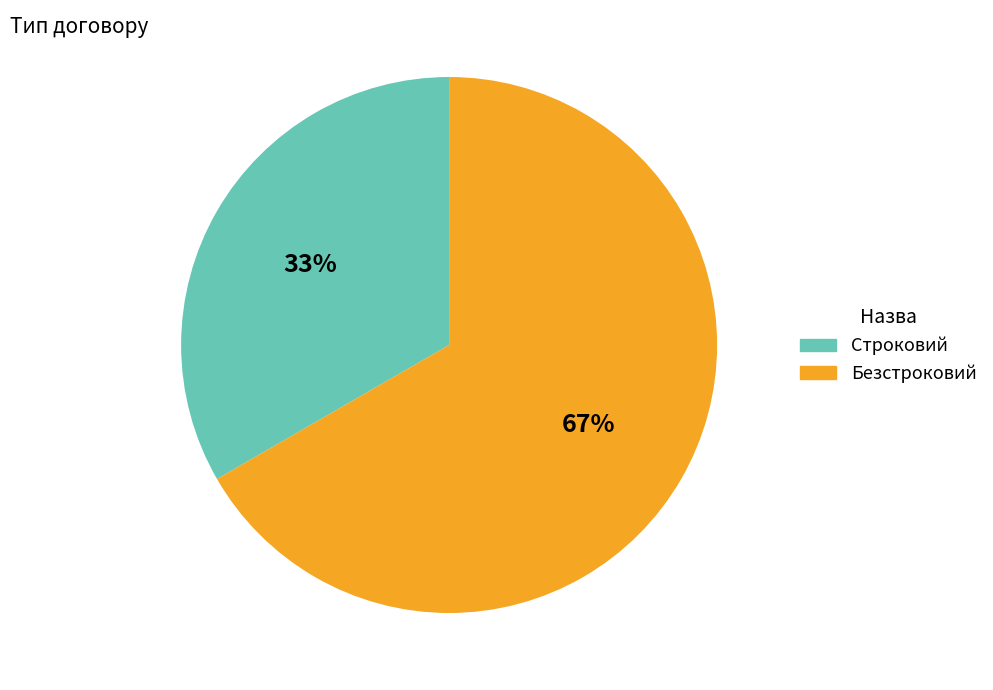

Combined, do Безстроковий and Строковий account for over 50%?

Yes